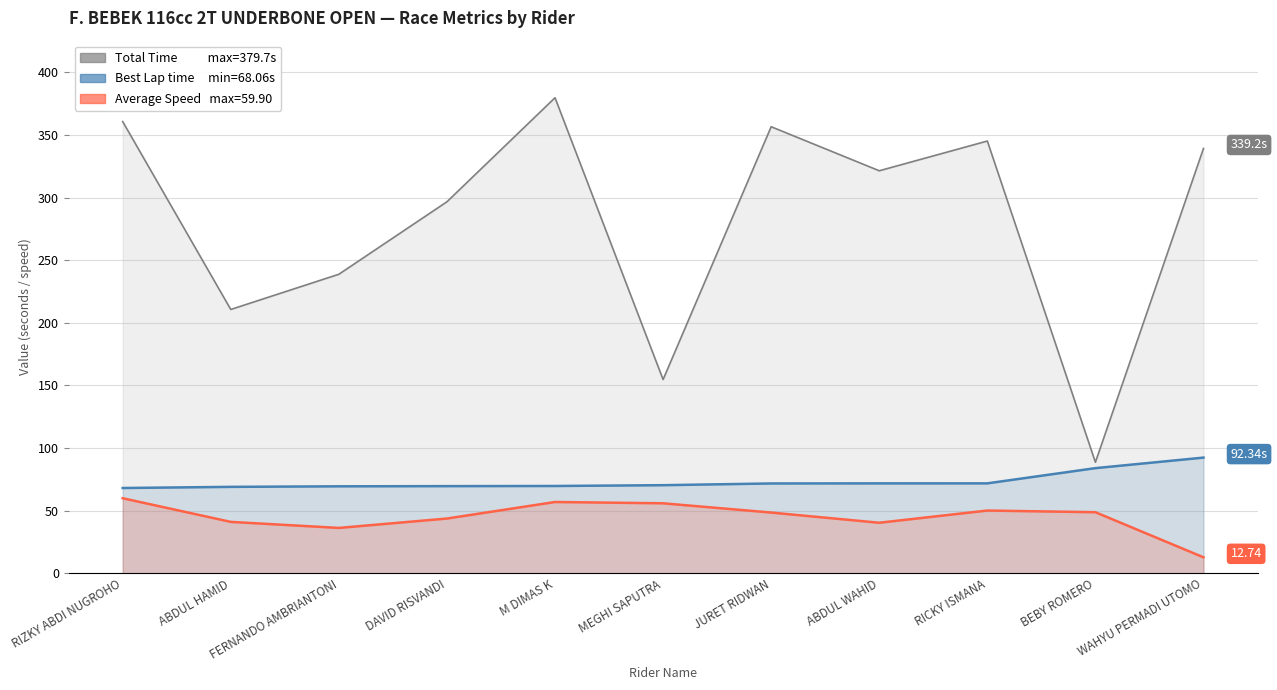

True or false: Average Speed has a value of 48.5 at JURET RIDWAN.

True